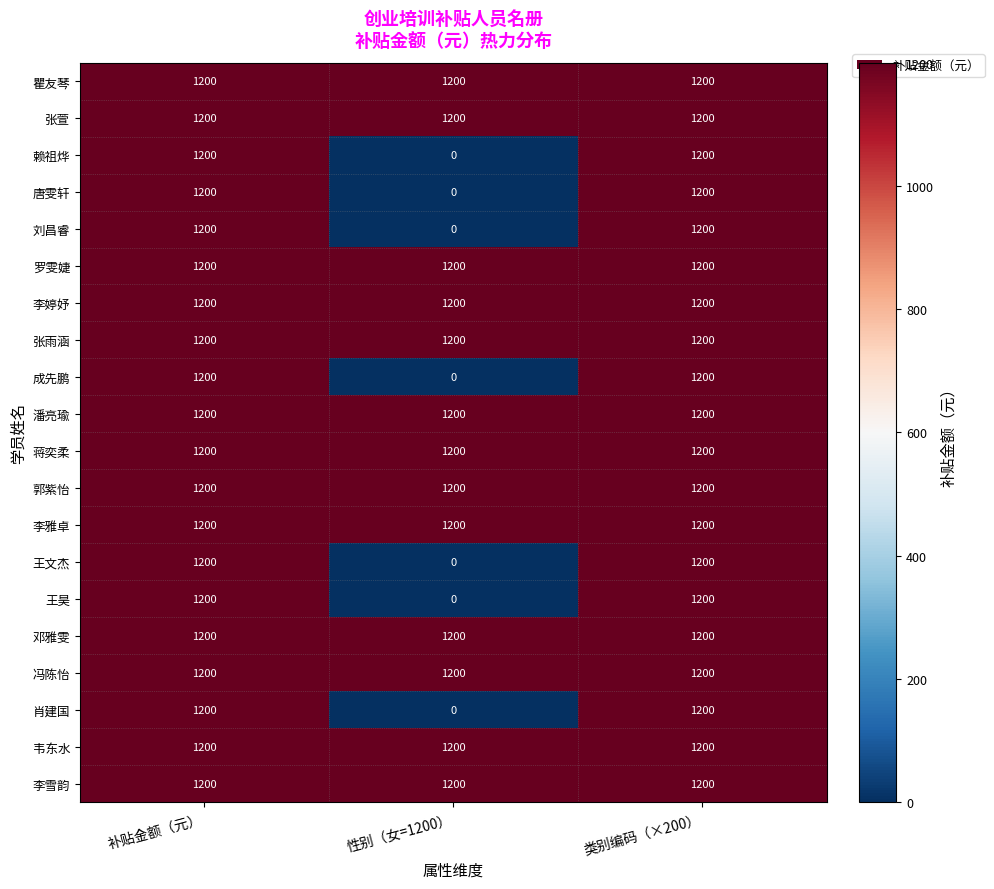

What is the total value across all series at 类别编码（×200）?

24000